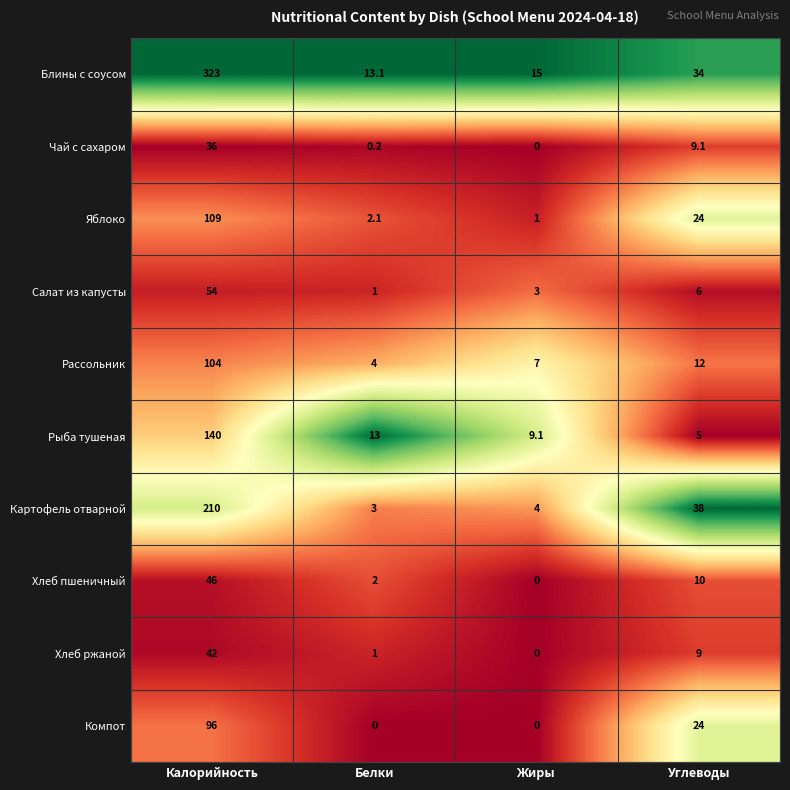

What is the total value across all series at Жиры?

39.1